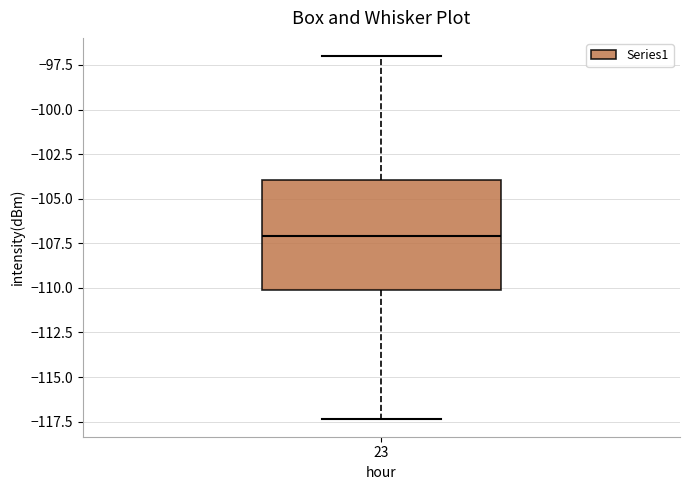

Transcribe this box plot: give where the median line is, the range the box spans, and where the two whiskers end, as read against the y-axis. The values are not printed on the chart, so give them approximately, as read against the axis.

median -107.0, box -110.0 to -104.0, whiskers -117.5 to -97.0